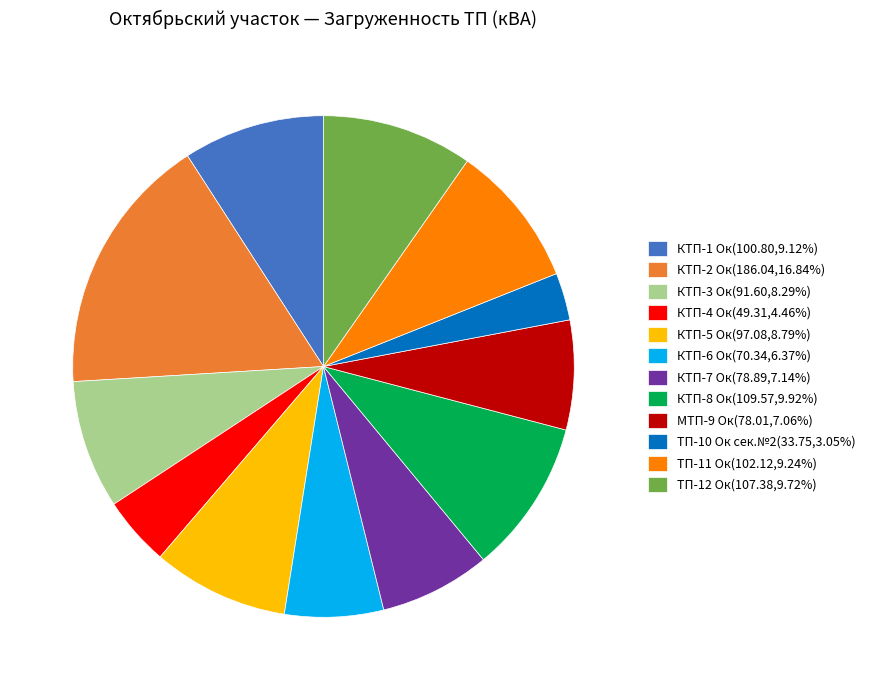

Is there any slice that represents more than half of the pie?

No